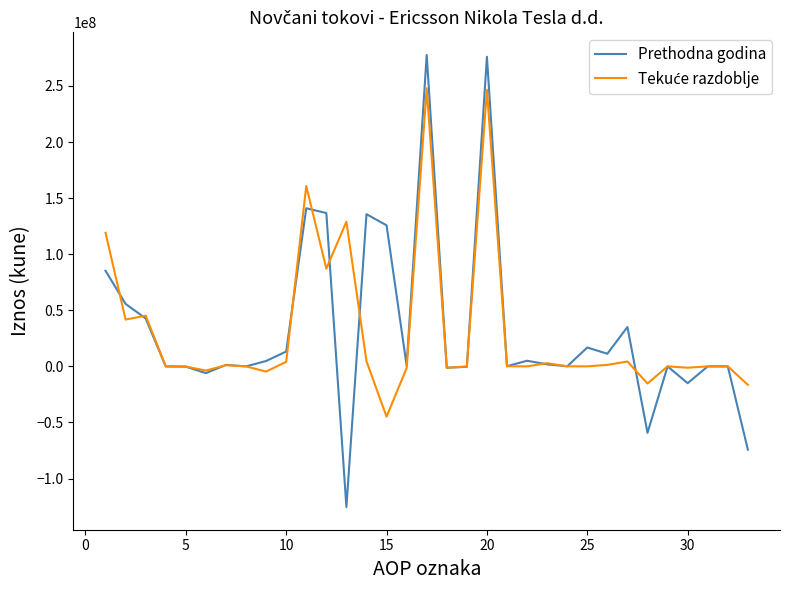

What is the smallest value displayed?

-125472011